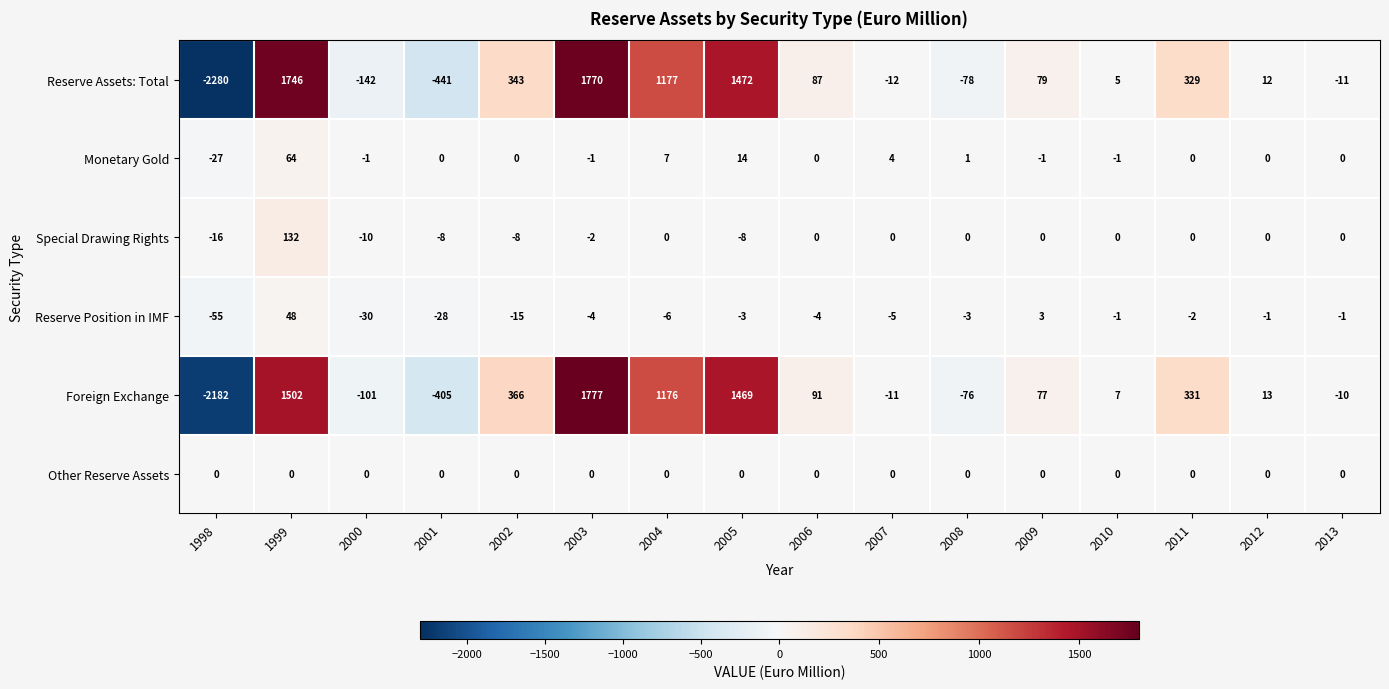

At which category is the sum across all series the highest?

2003